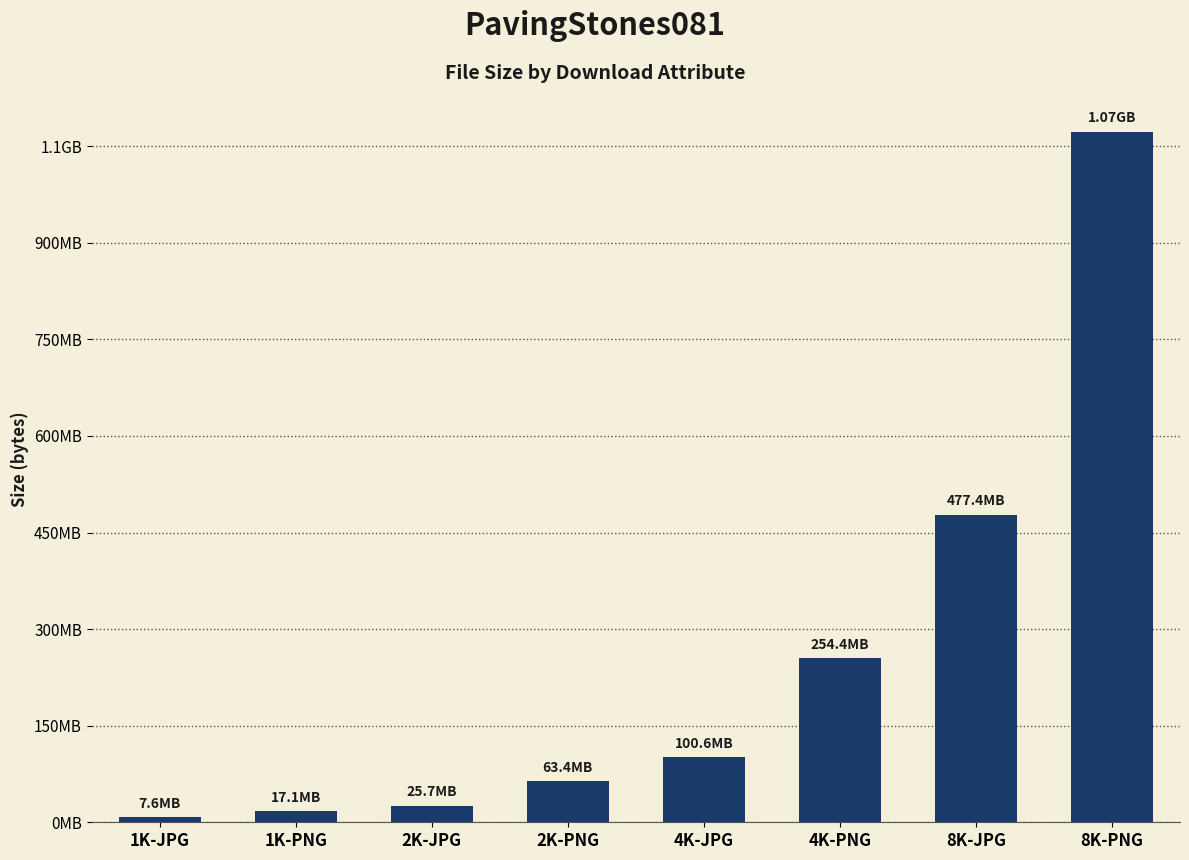

At which category does the chart reach its minimum across all series?

1K-JPG